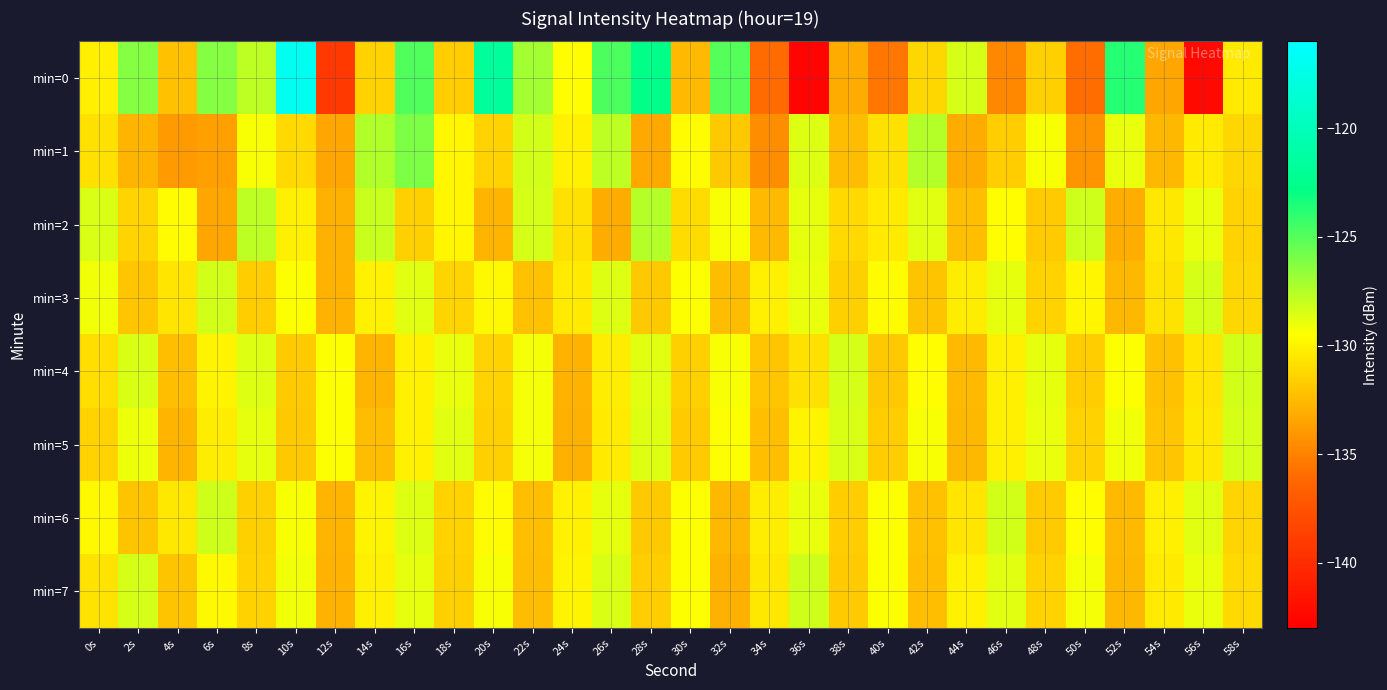

Rank the series by their maximum value, from lowest to highest.

min=5, min=3, min=4, min=6, min=7, min=2, min=1, min=0